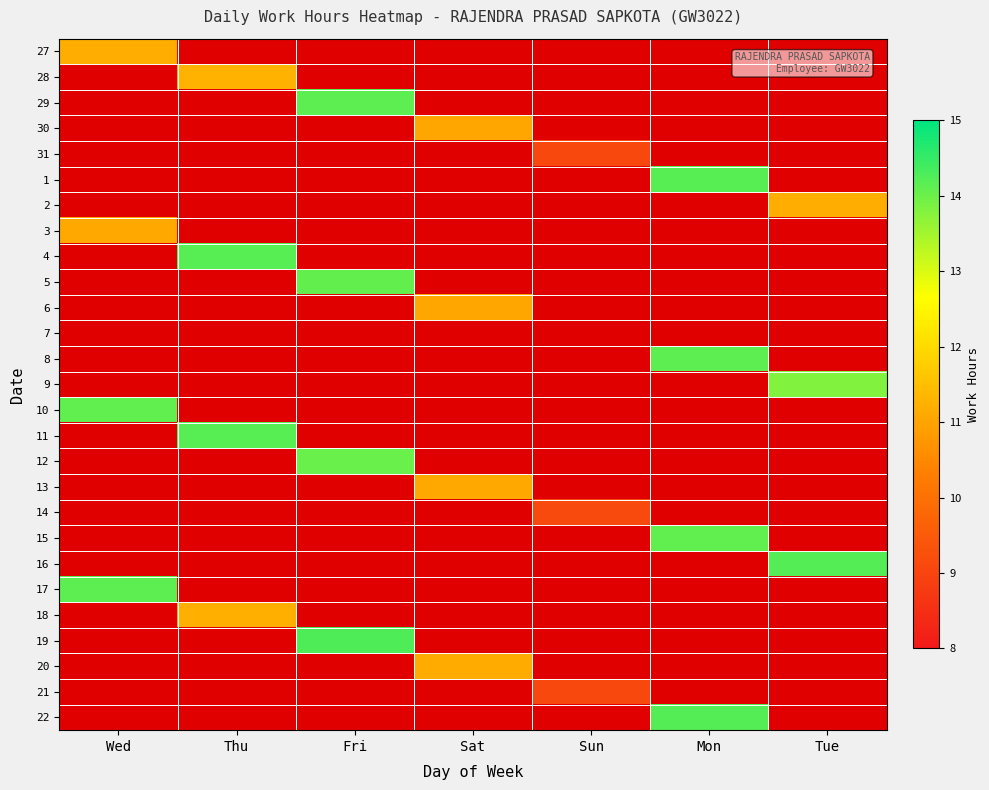

Where is 27 nearest to the value 11?

Wed